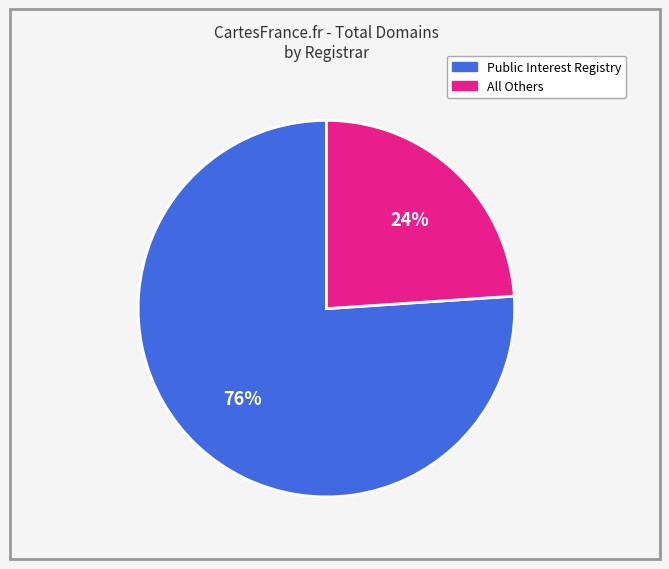

To the nearest percent, what is the average slice percentage?

50%